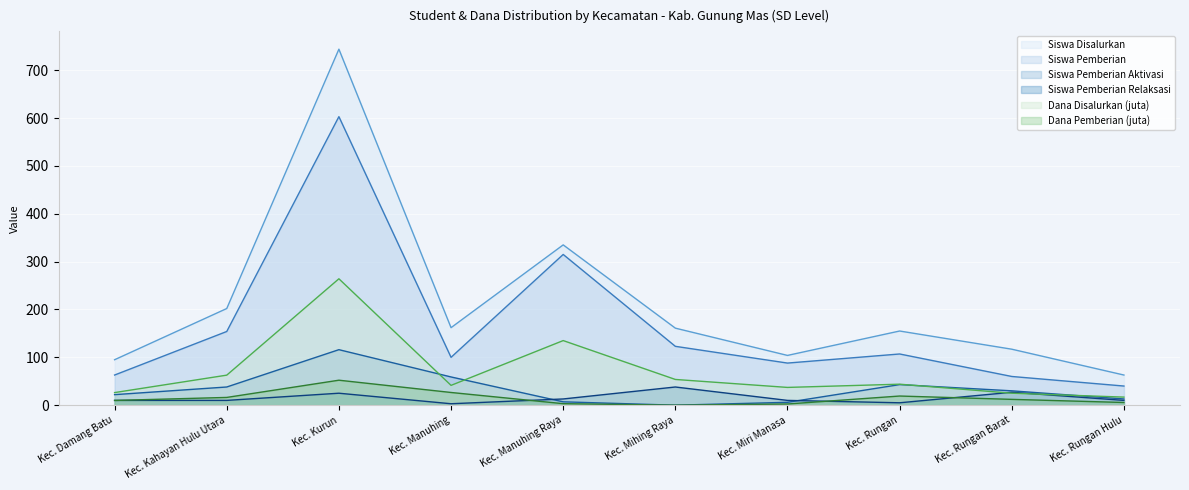

What is the difference between the Siswa Pemberian Aktivasi values at Kec. Damang Batu and Kec. Miri Manasa?

16.0